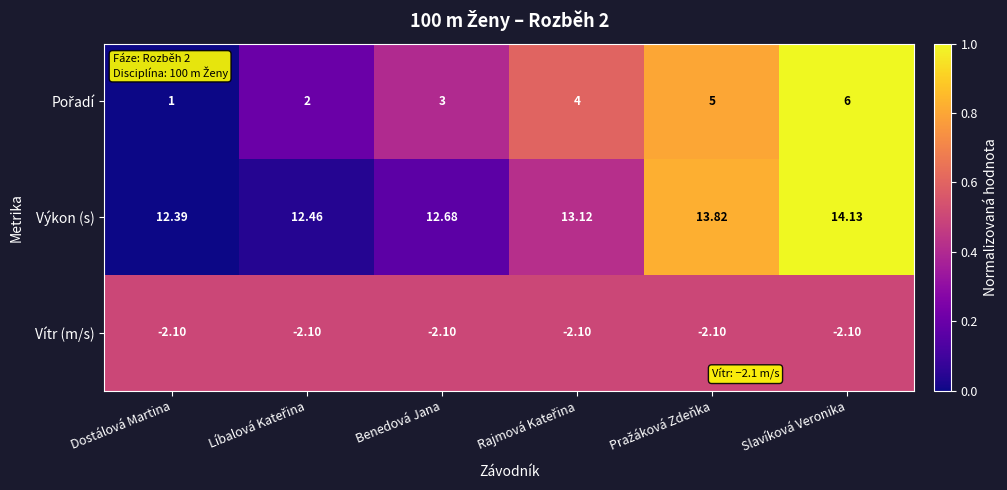

Which category has the highest value across all series?

Slavíková Veronika